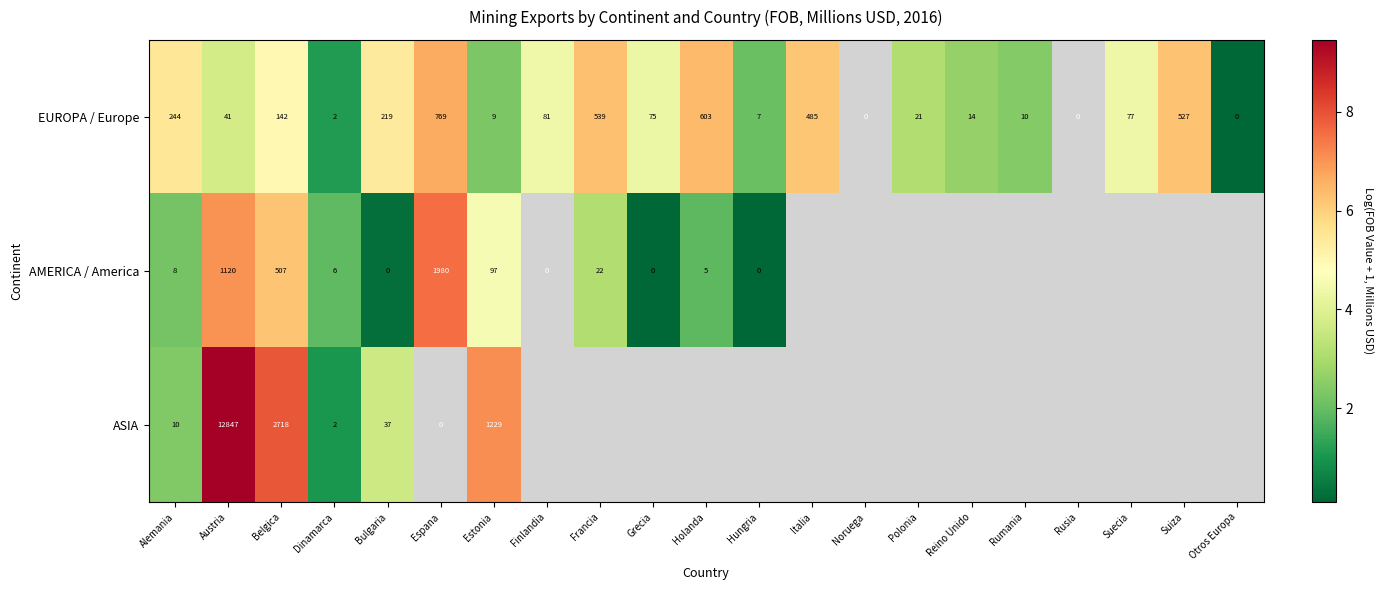

How many series are shown in this chart?

3